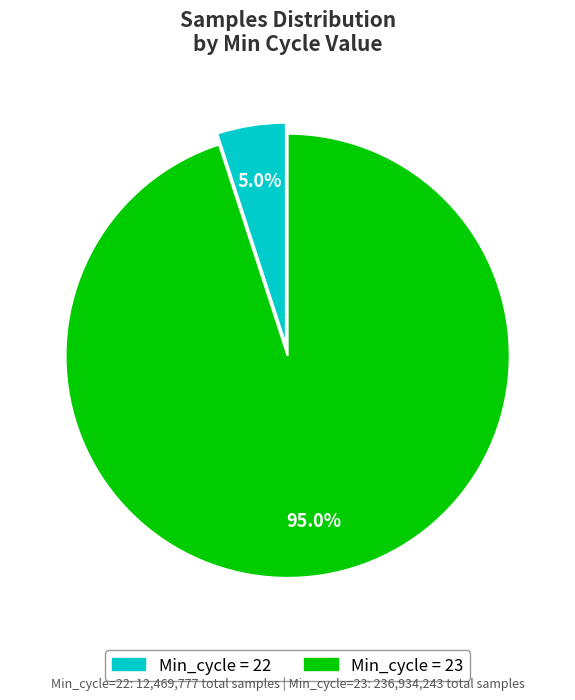

Is there a majority slice in this chart?

Yes